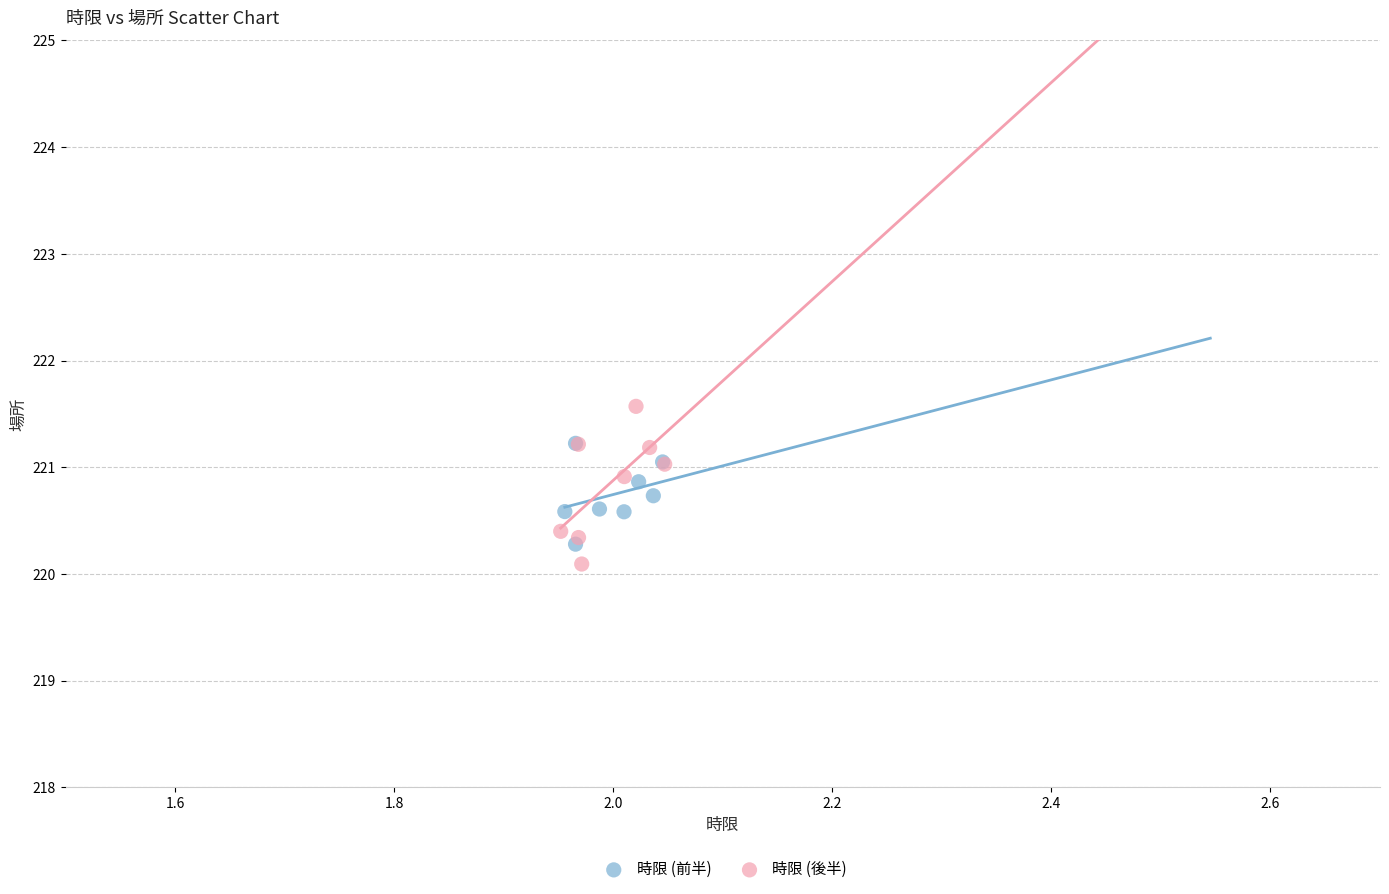

Which series has the widest spread of Y values?

時限 (後半)